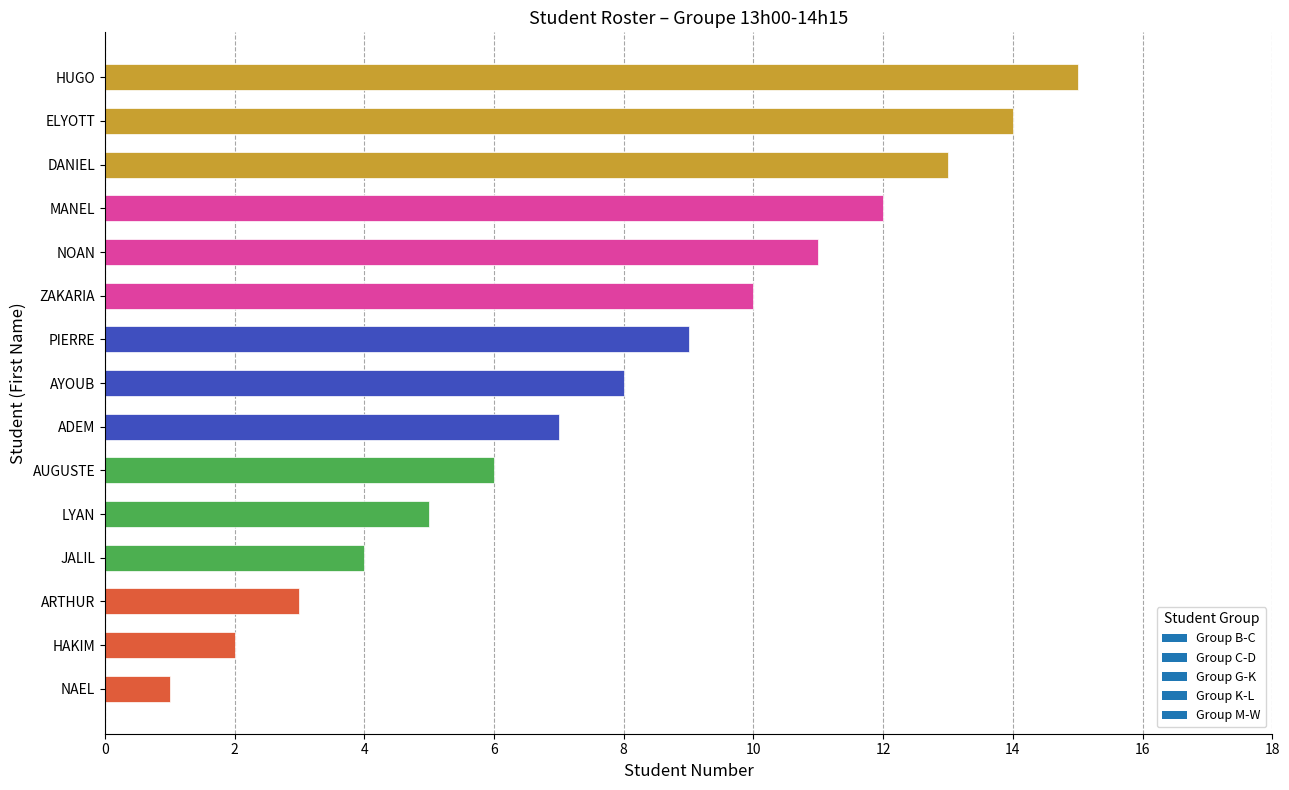

Rank the categories by value from lowest to highest.

NAEL, HAKIM, ARTHUR, JALIL, LYAN, AUGUSTE, ADEM, AYOUB, PIERRE, ZAKARIA, NOAN, MANEL, DANIEL, ELYOTT, HUGO